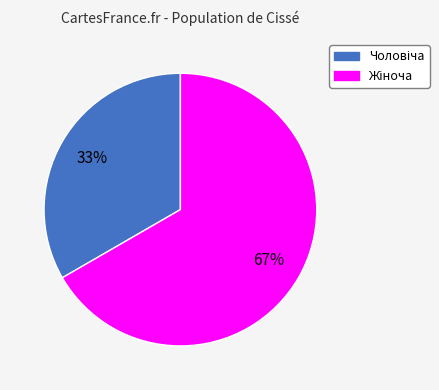

Is there any slice that represents more than half of the pie?

Yes